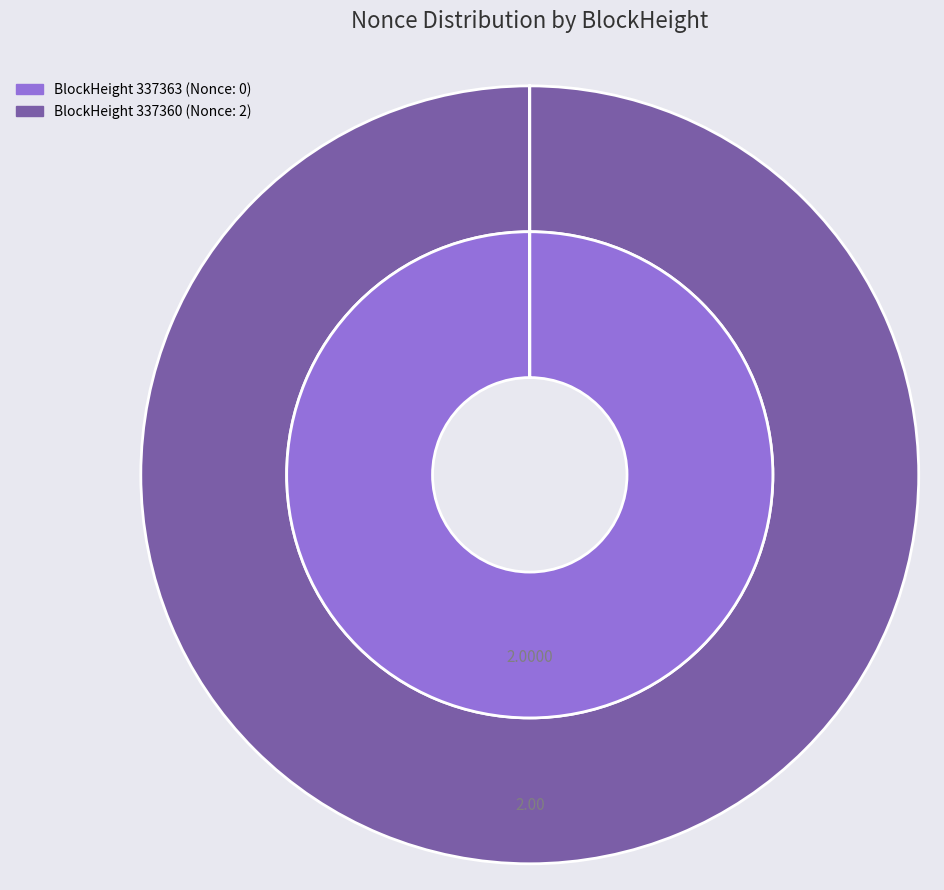

Is 337360 the majority of the pie?

Yes